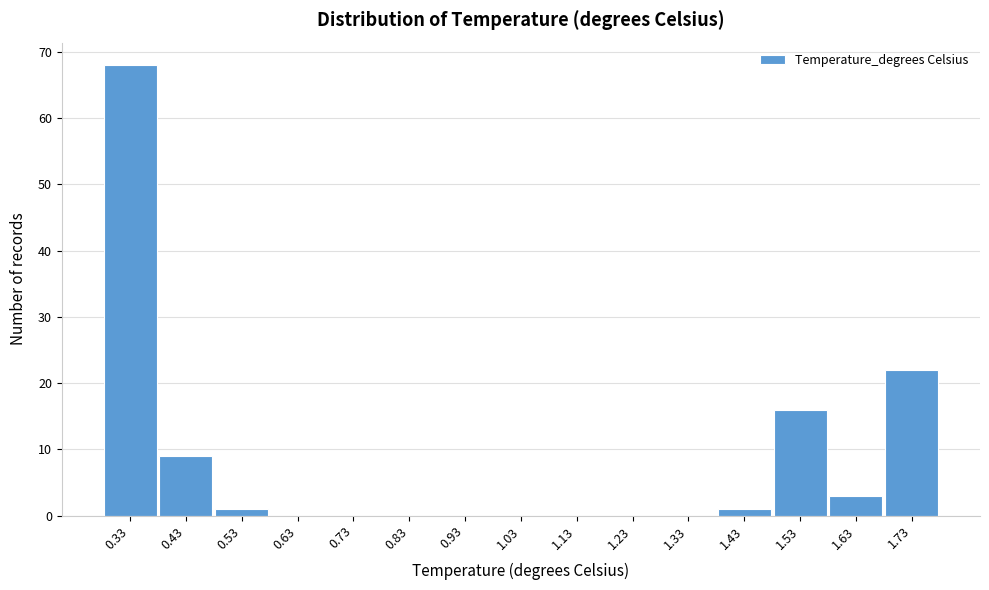

Reading right to left, transcribe all the data shown in this chart.

1.73=22	1.63=3	1.53=16	1.43=1	1.33=0	1.23=0	1.13=0	1.03=0	0.93=0	0.83=0	0.73=0	0.63=0	0.53=1	0.43=9	0.33=68